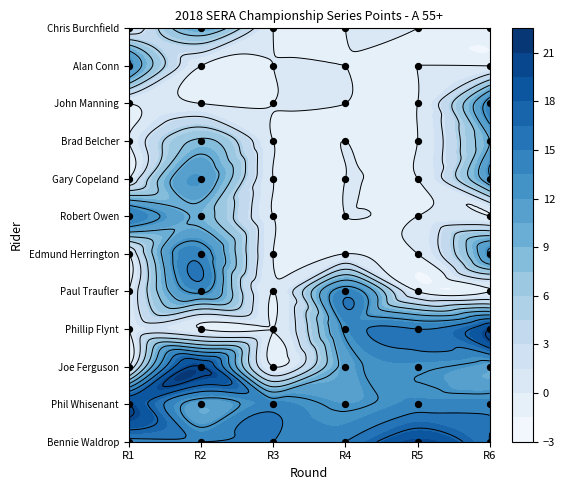

True or false: Edmund Herrington has a value of 0.0 at Round 5.

True